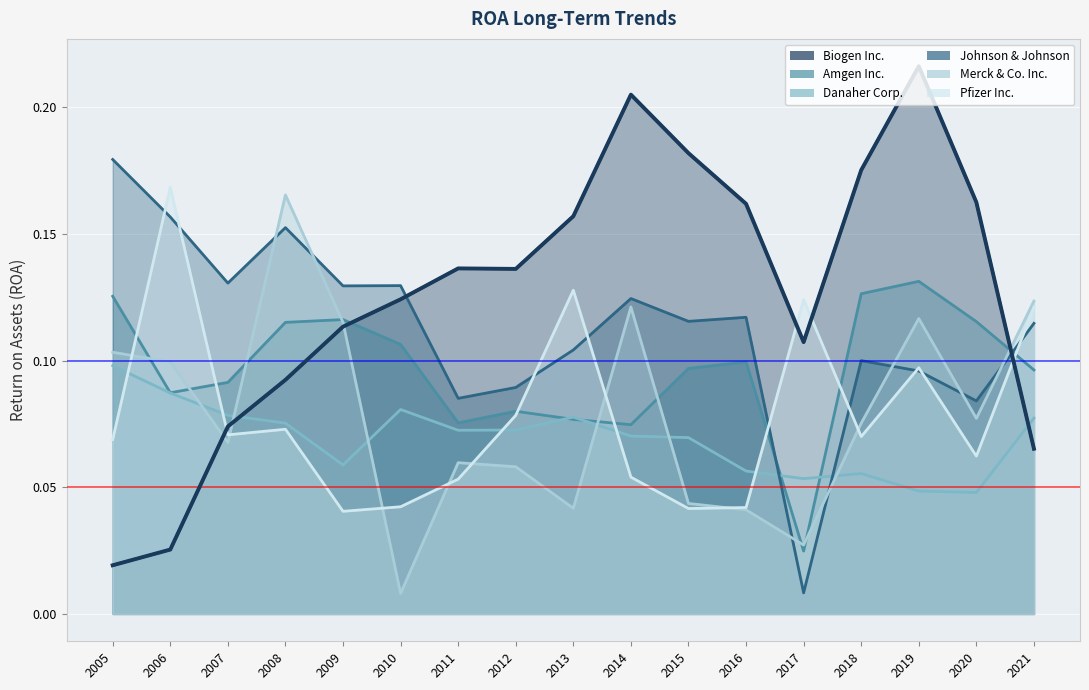

Which series has the largest total across all categories?

Biogen Inc.